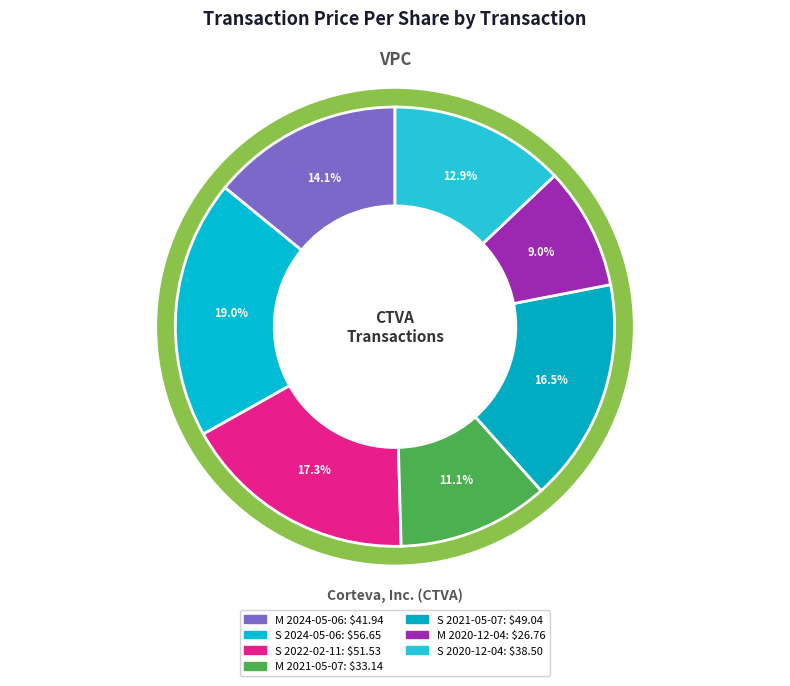

Is there a majority slice in this chart?

No